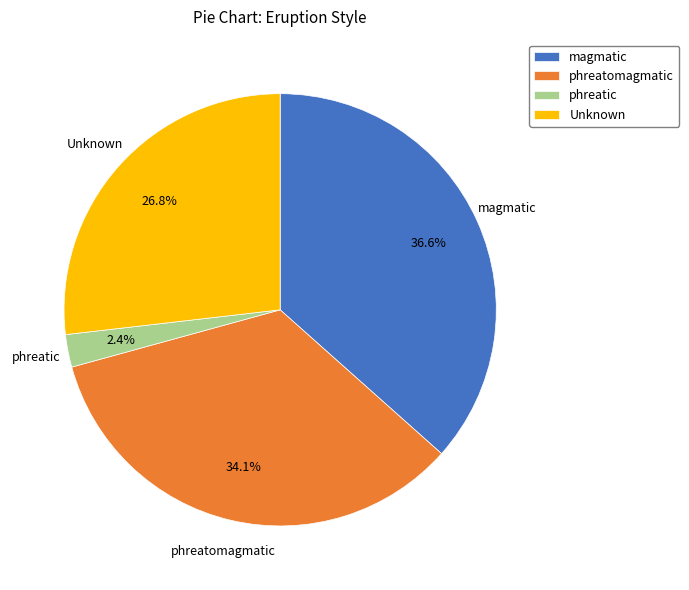

Between Unknown and phreatomagmatic, which is larger?

phreatomagmatic